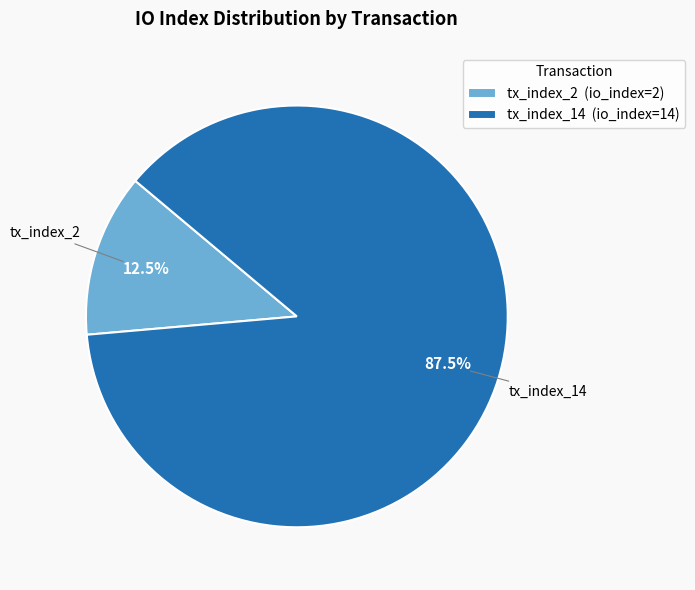

Which category has the smallest portion of the pie?

tx_index_2